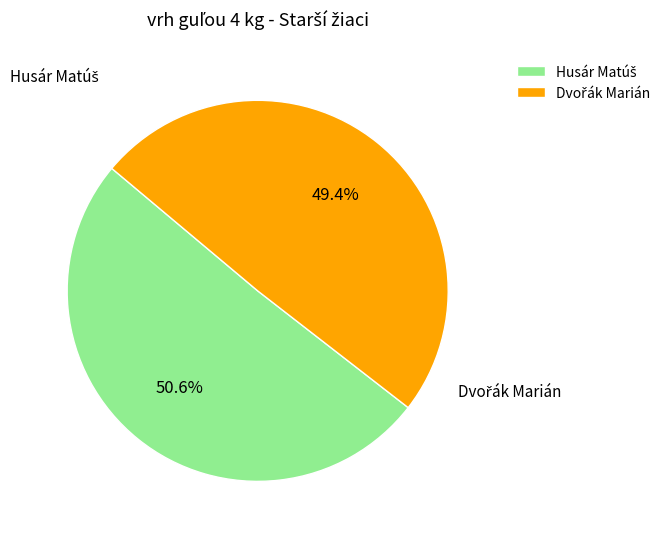

To the nearest percent, what is the average slice percentage?

50%